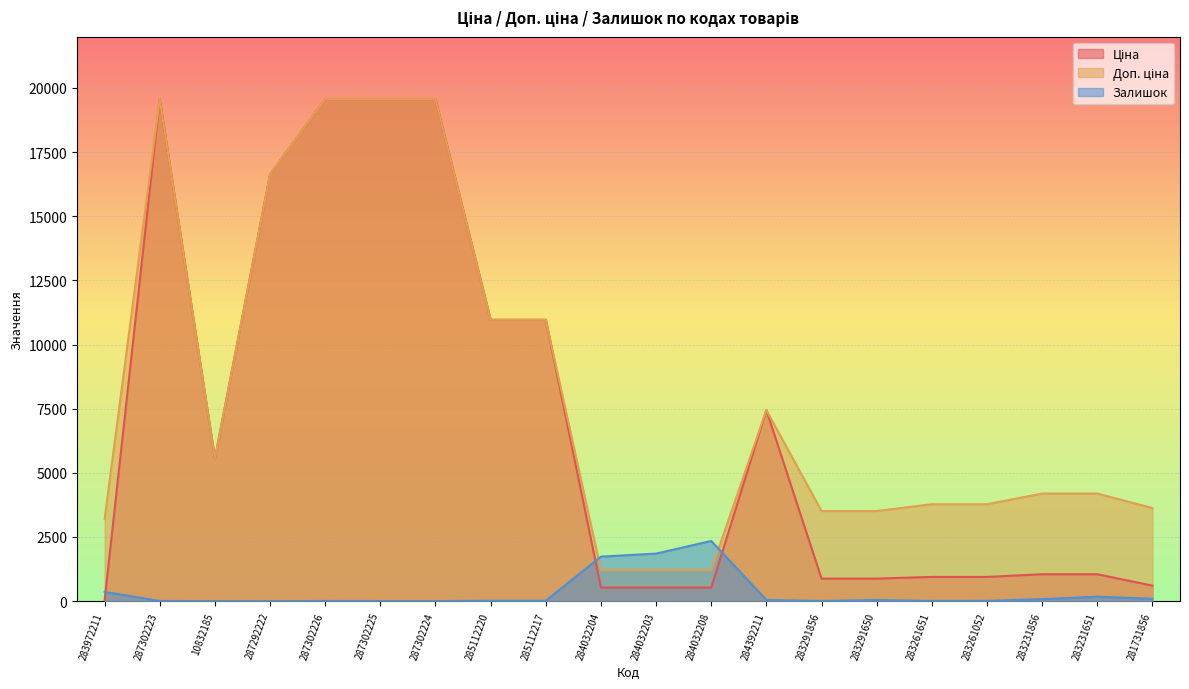

Which series has the largest total across all categories?

Доп. ціна